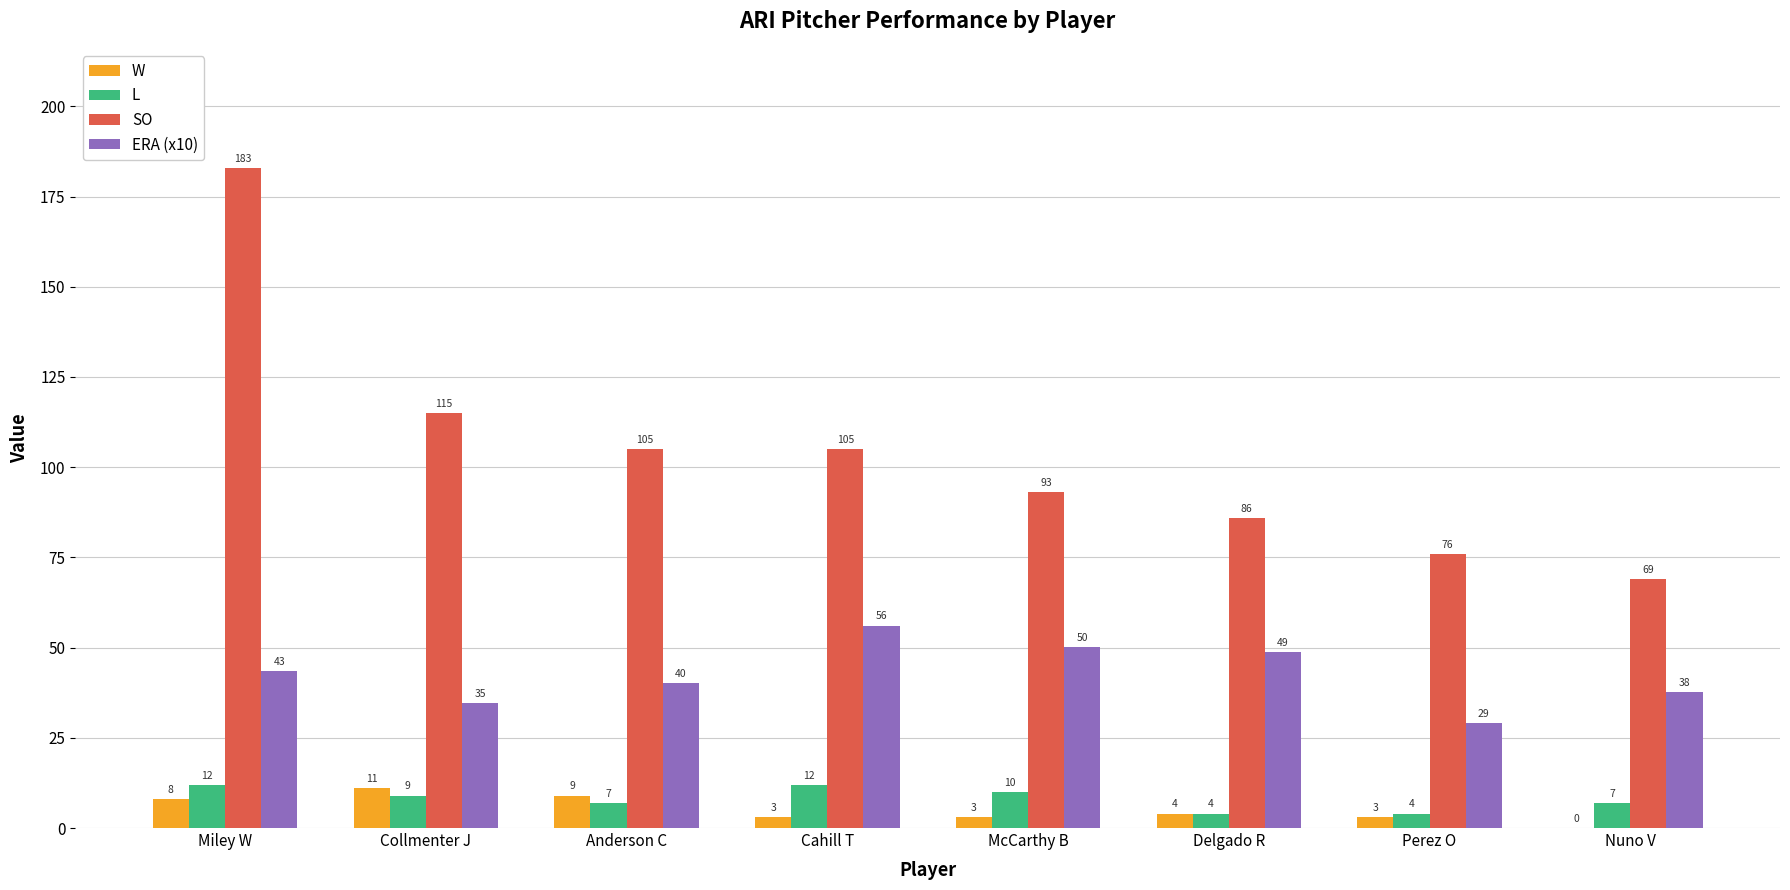

At which category is the sum across all series the highest?

Miley W